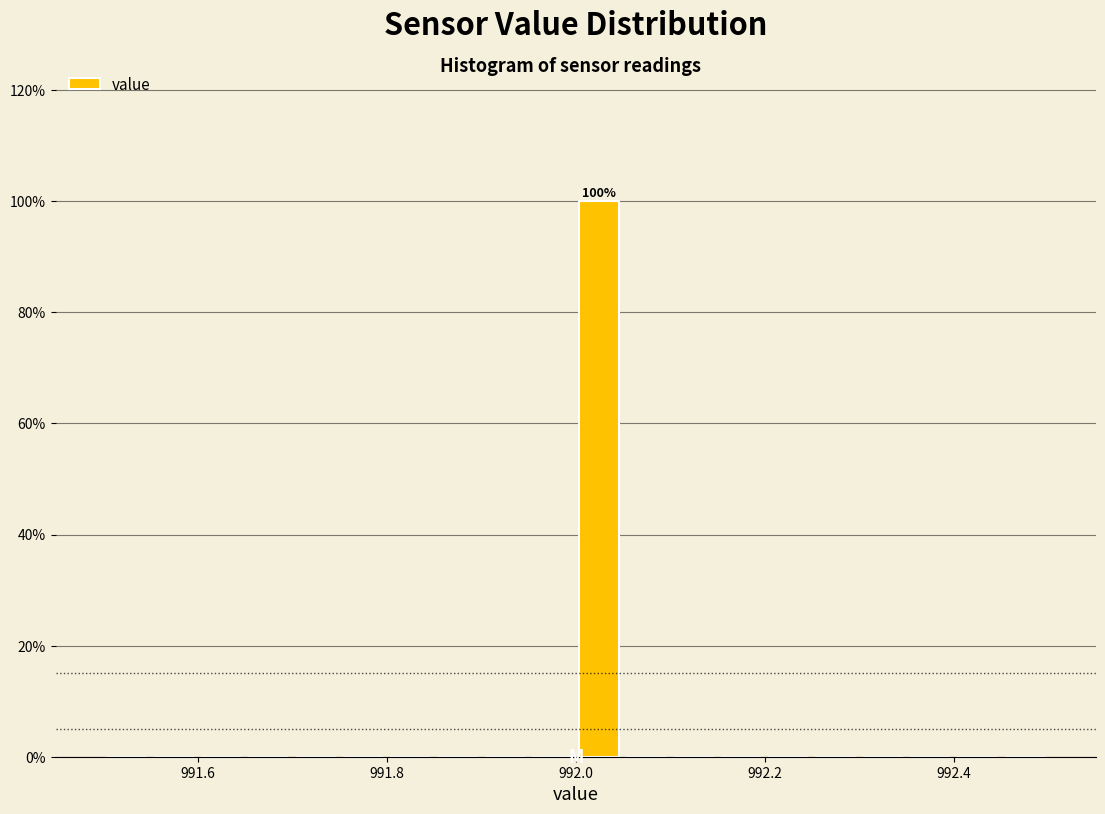

Read against the x-axis, roughly where is the centre of the tallest bar?

992.02